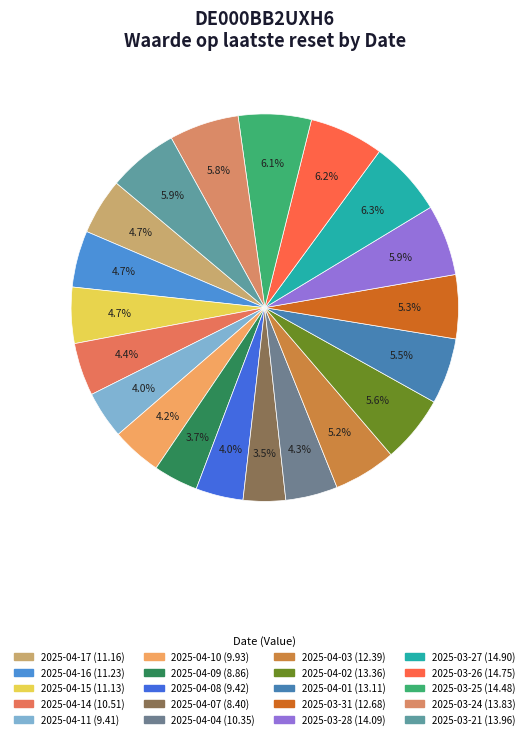

To the nearest percent, what is the average slice percentage?

5%